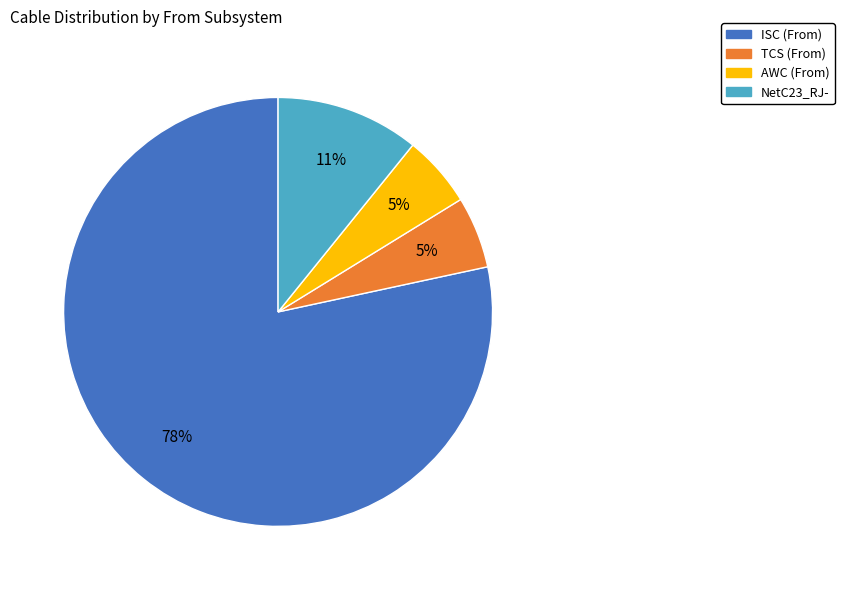

Is there any slice that represents more than half of the pie?

Yes